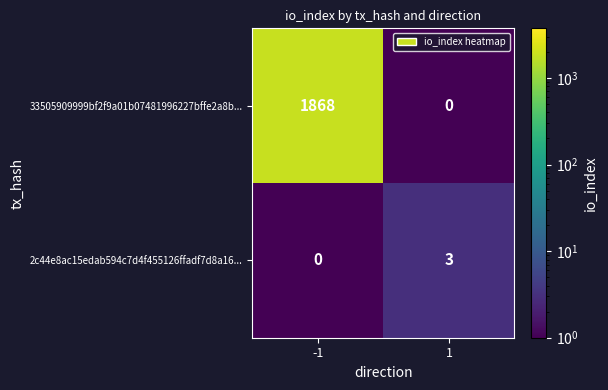

What is the sum of all 33505909999bf2f9a01b07481996227bffe2a8b... values?

1868